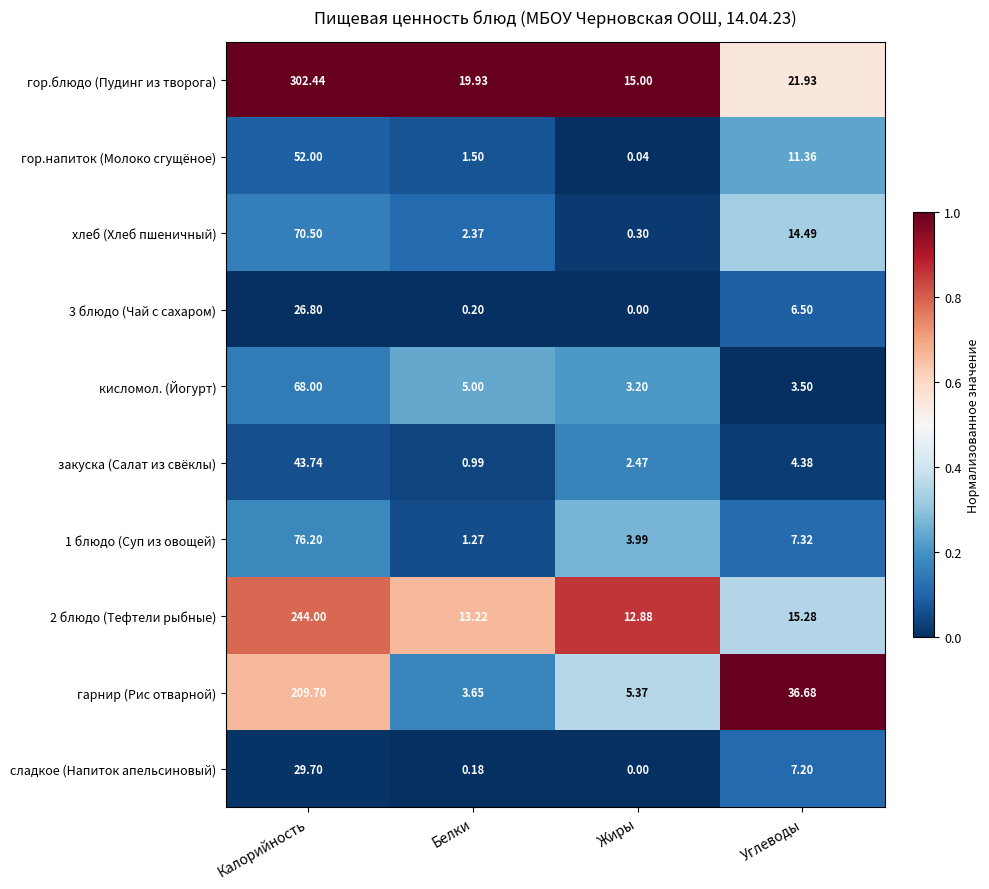

List the labels in order of хлеб (Хлеб пшеничный) value, smallest first.

Жиры, Белки, Углеводы, Калорийность